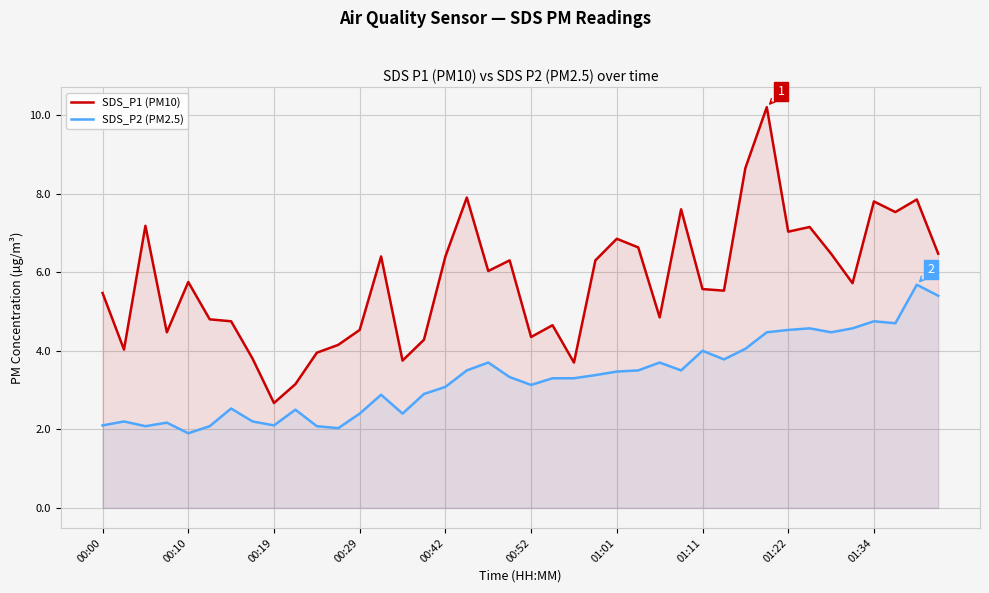

What is the difference between the second highest and minimum values in the SDS_P1 (PM10) series?

6.0